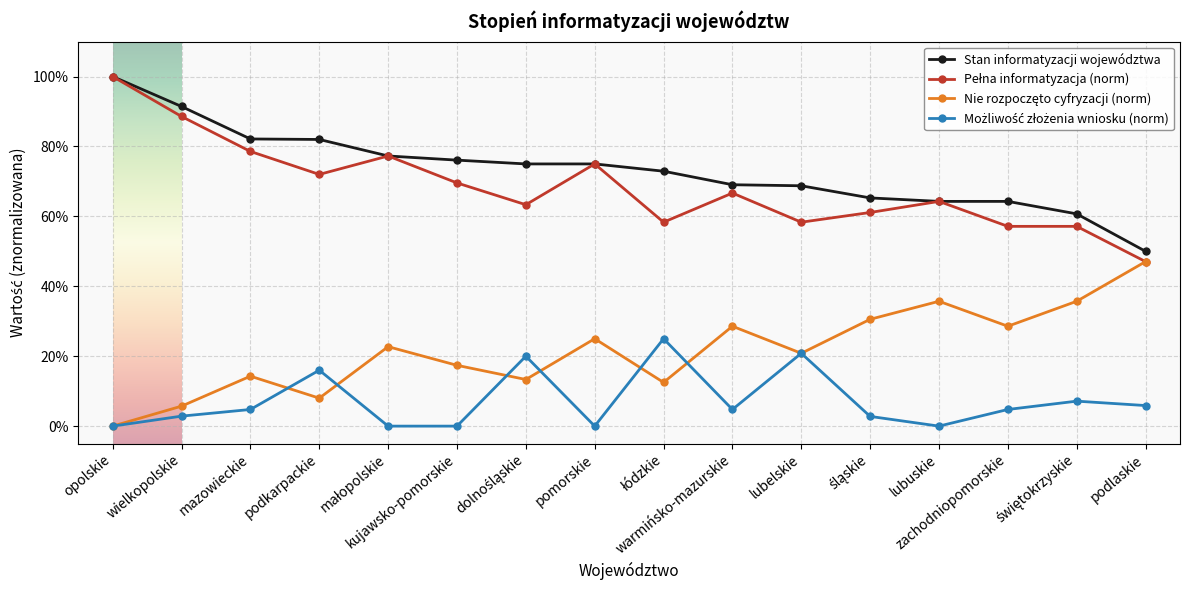

True or false: Pełna informatyzacja (norm) has a value of 0.8 at mazowieckie.

True